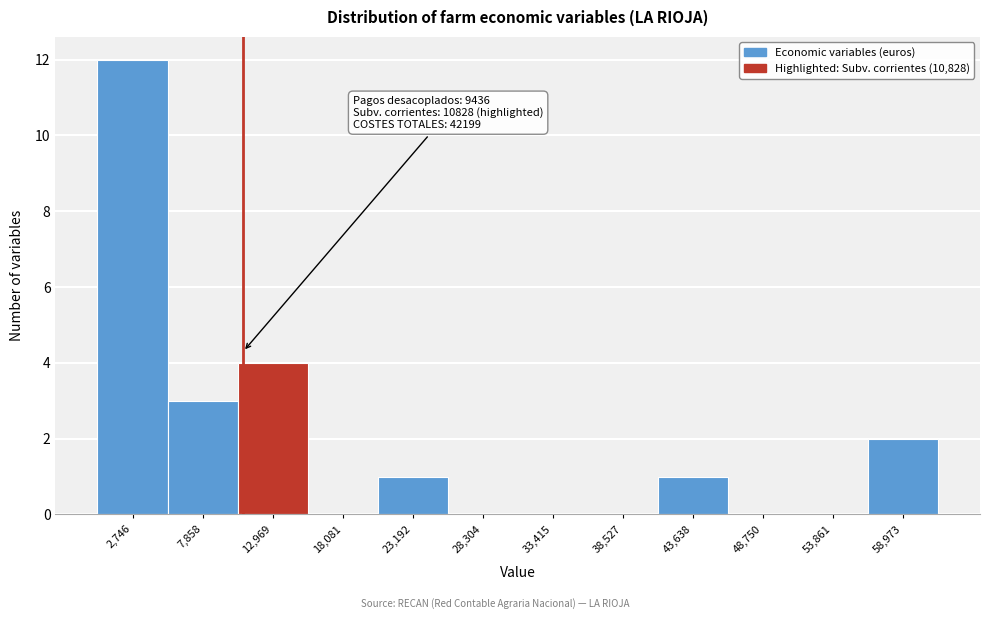

Over which range of the x-axis is the bar tallest?

0 to 5000